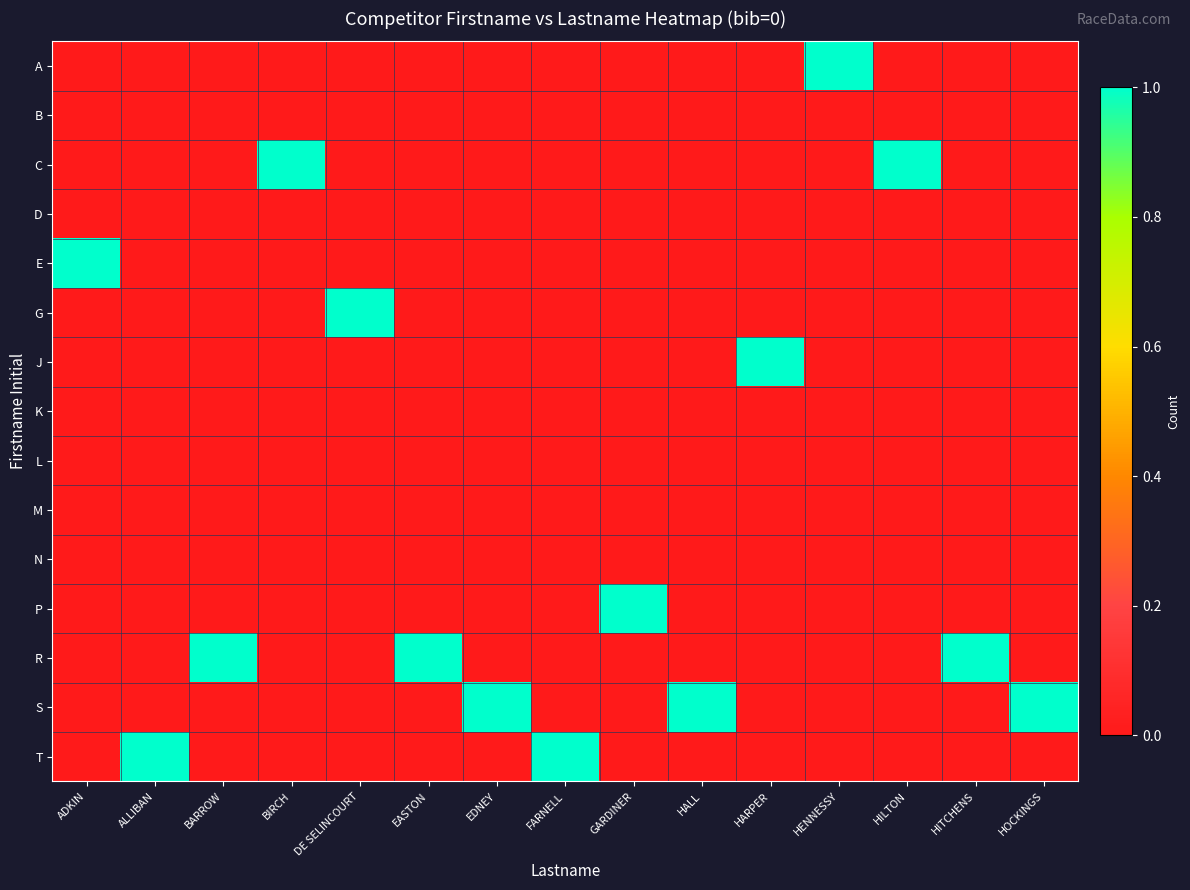

List the series in order of their peak value, lowest first.

B, D, K, L, M, N, A, C, E, G, J, P, R, S, T